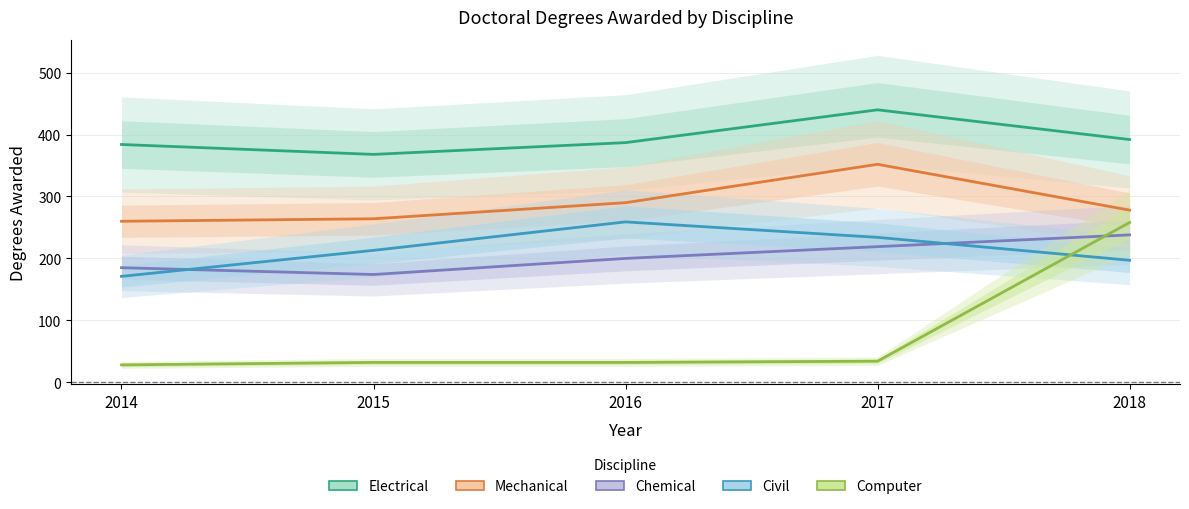

Read the Mechanical value at 2015, to the nearest 10.

260